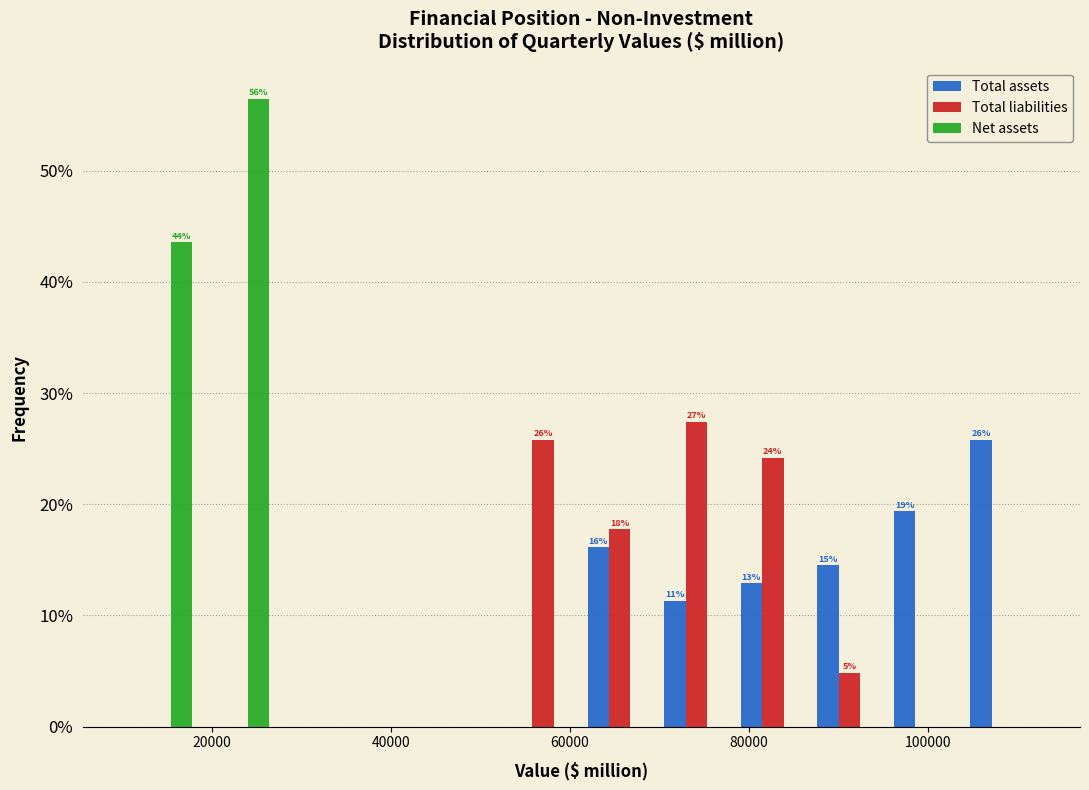

In the Total liabilities series, which range on the x-axis has the tallest bar?

70000 to 78000